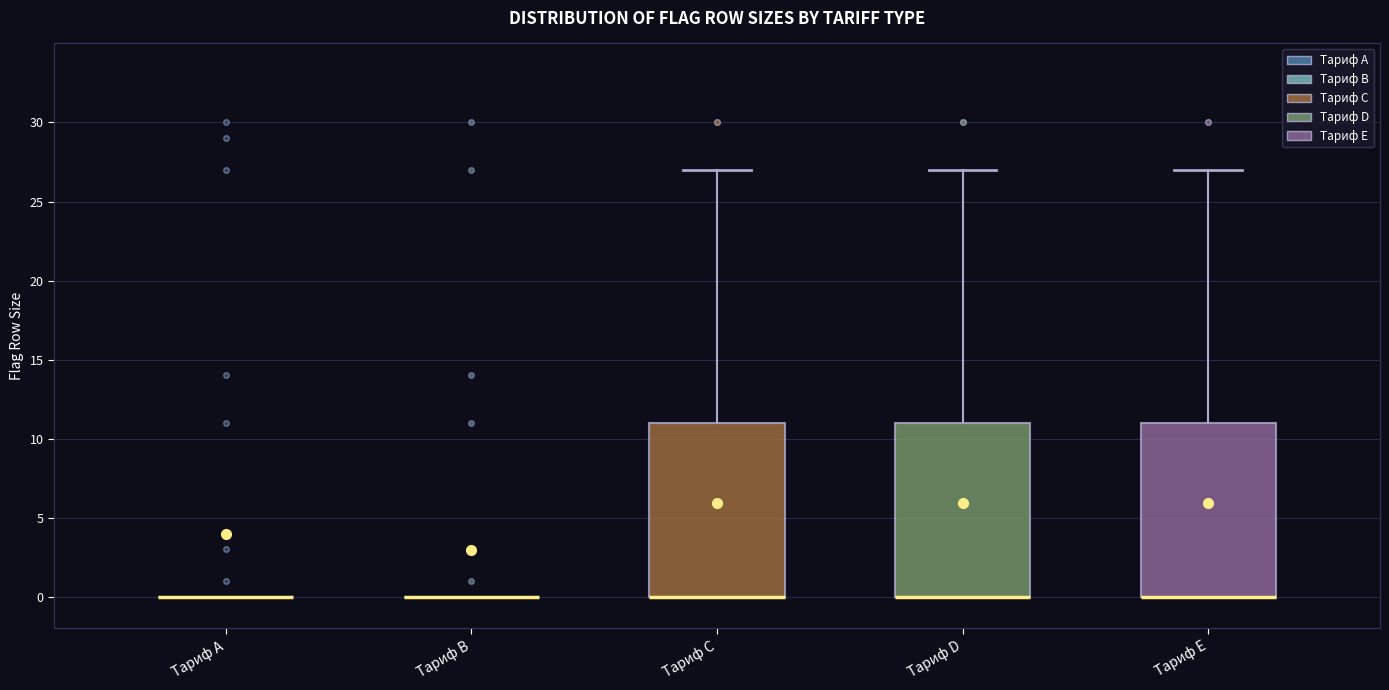

Reading left to right, read every box against the y-axis: the position of its median line, the range the box covers, and the ends of its whiskers. The values are not printed on the chart, so give them approximately, as read against the axis.

Тариф A: box collapsed to a line at 0, whiskers 0 to 0
Тариф B: box collapsed to a line at 0, whiskers 0 to 0
Тариф C: median 0 (drawn on the box's lower edge), box 0 to 11, whiskers 0 to 27
Тариф D: median 0 (drawn on the box's lower edge), box 0 to 11, whiskers 0 to 27
Тариф E: median 0 (drawn on the box's lower edge), box 0 to 11, whiskers 0 to 27